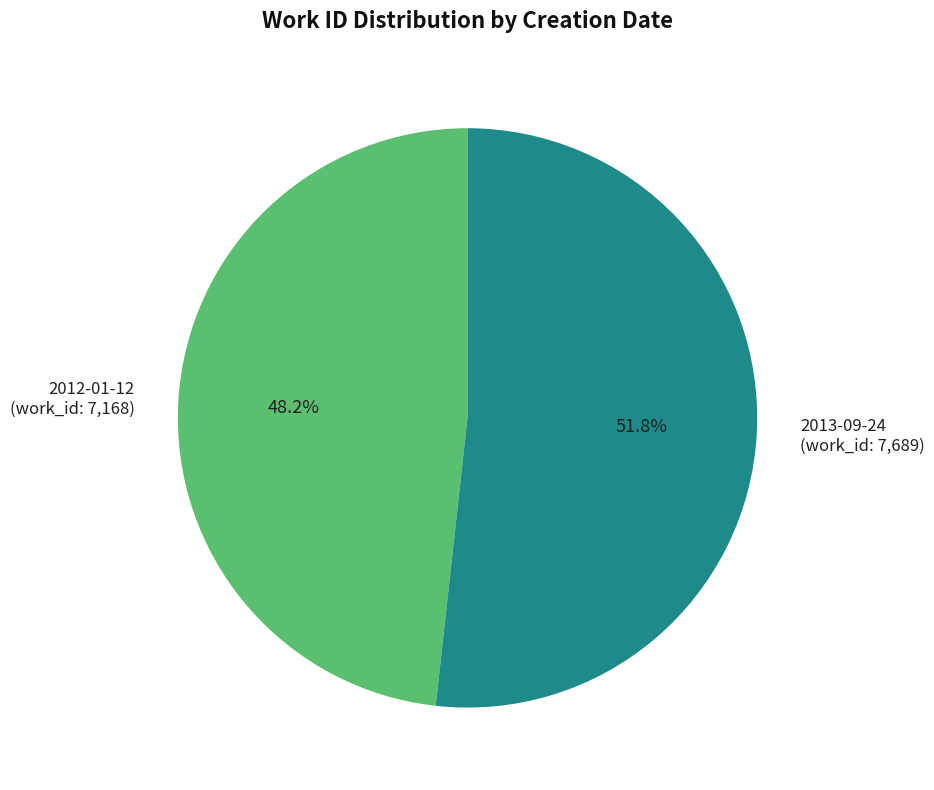

True or false: 2012-01-12 accounts for 48% of the total.

True